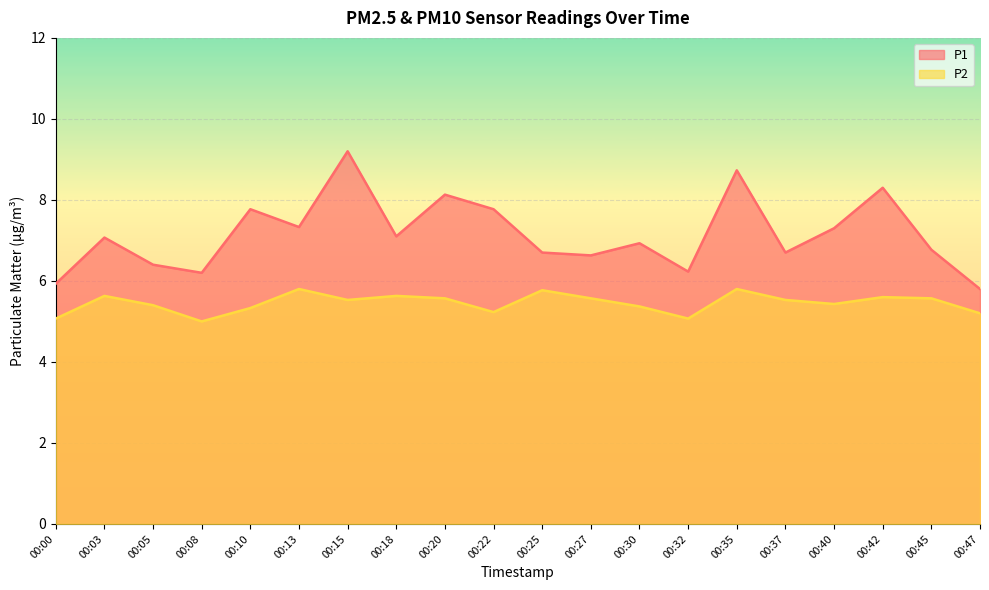

At how many categories does at least one series exceed 5?

20